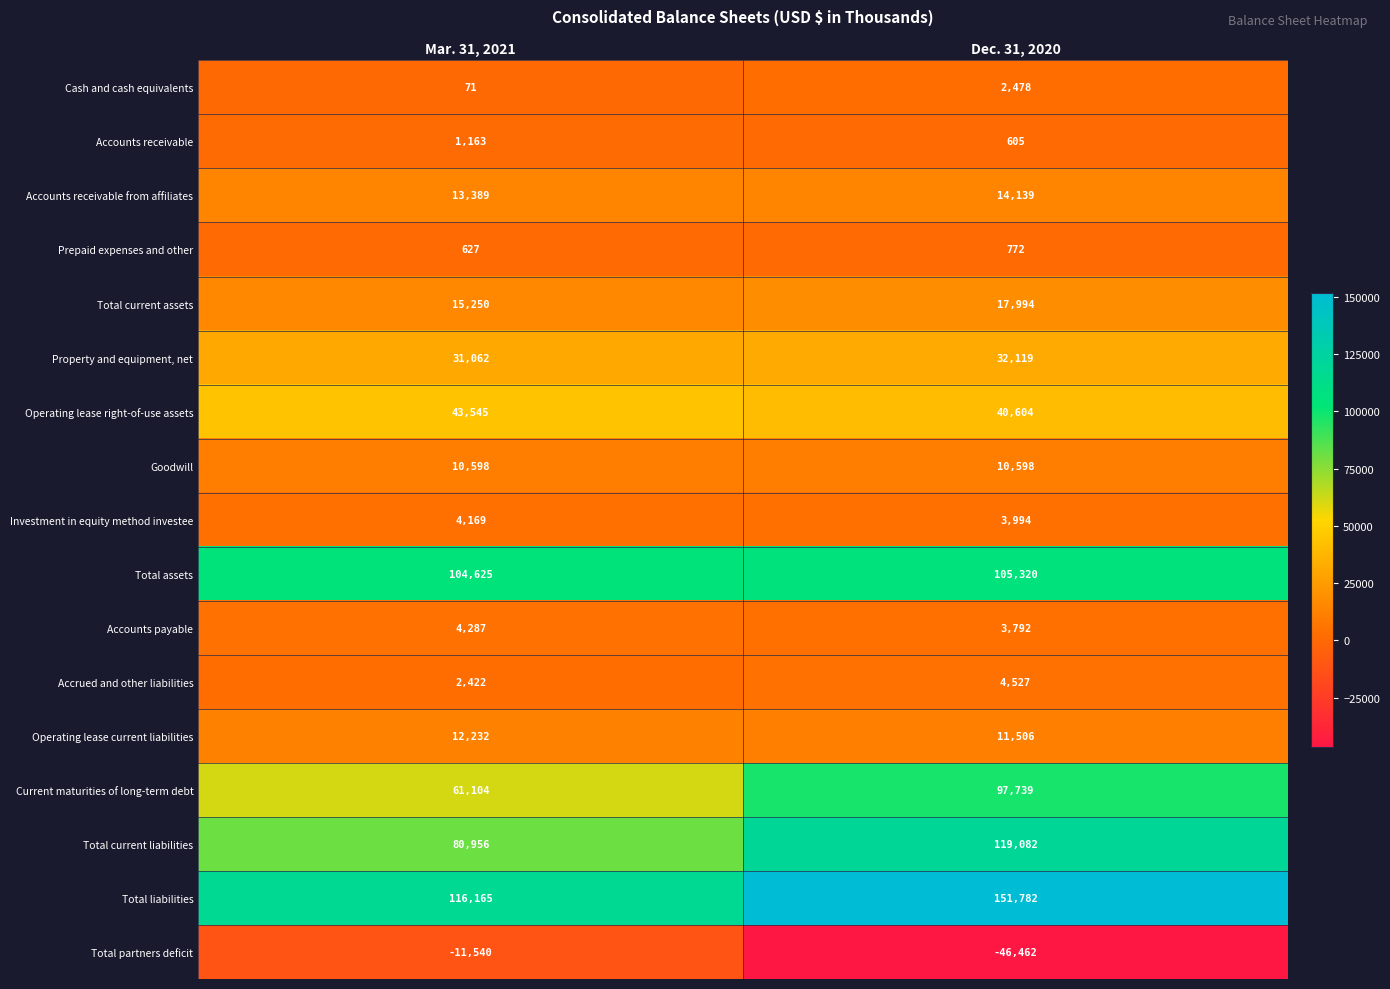

Is the value of Accounts receivable at Dec. 31, 2020 greater than the value of Operating lease right-of-use assets at Mar. 31, 2021?

No